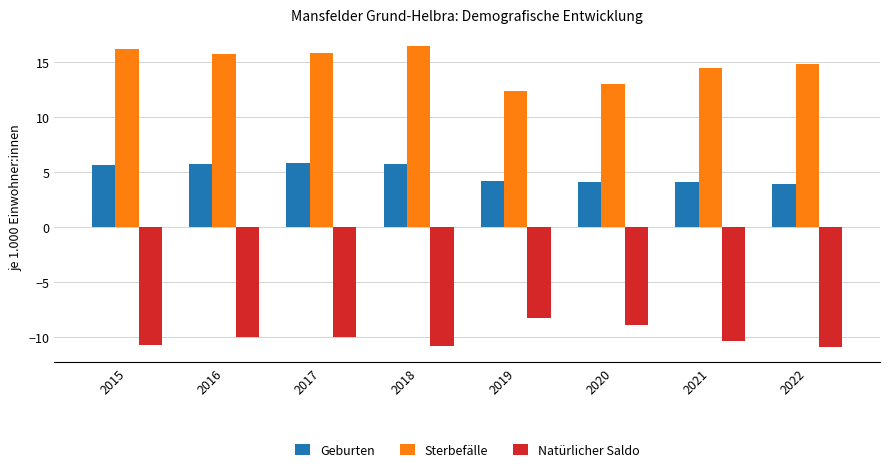

Rank the series by their average value, from highest to lowest.

Sterbefälle, Geburten, Natürlicher Saldo